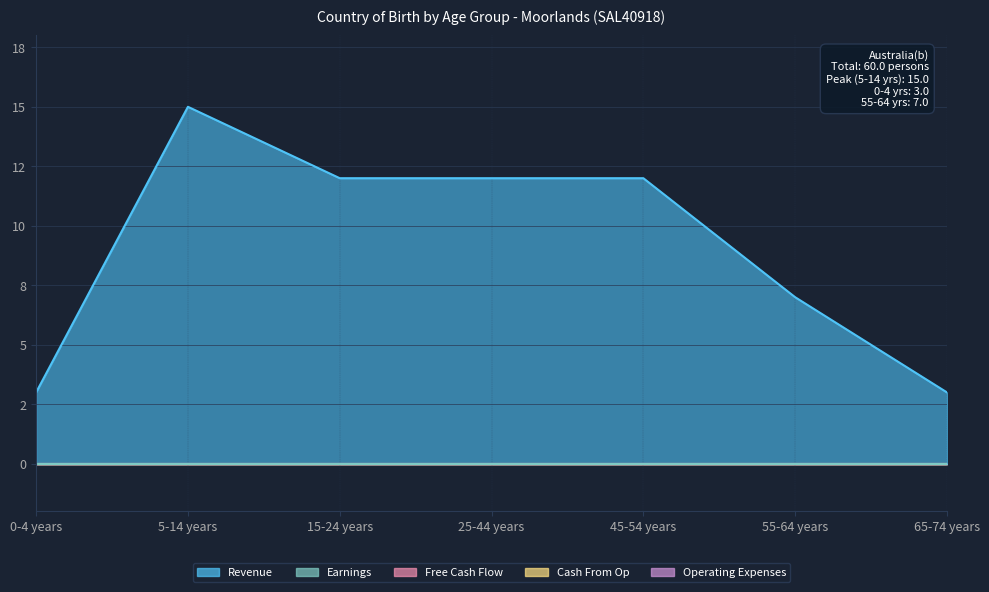

Between 5-14 years and 15-24 years, which series saw the biggest shift?

Revenue